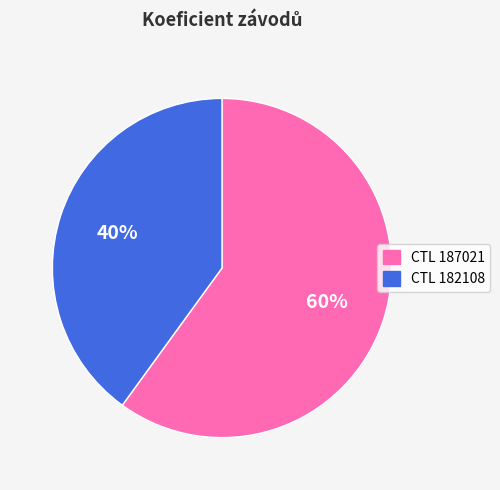

To the nearest percent, what is the difference between the largest and smallest slice percentages?

20%